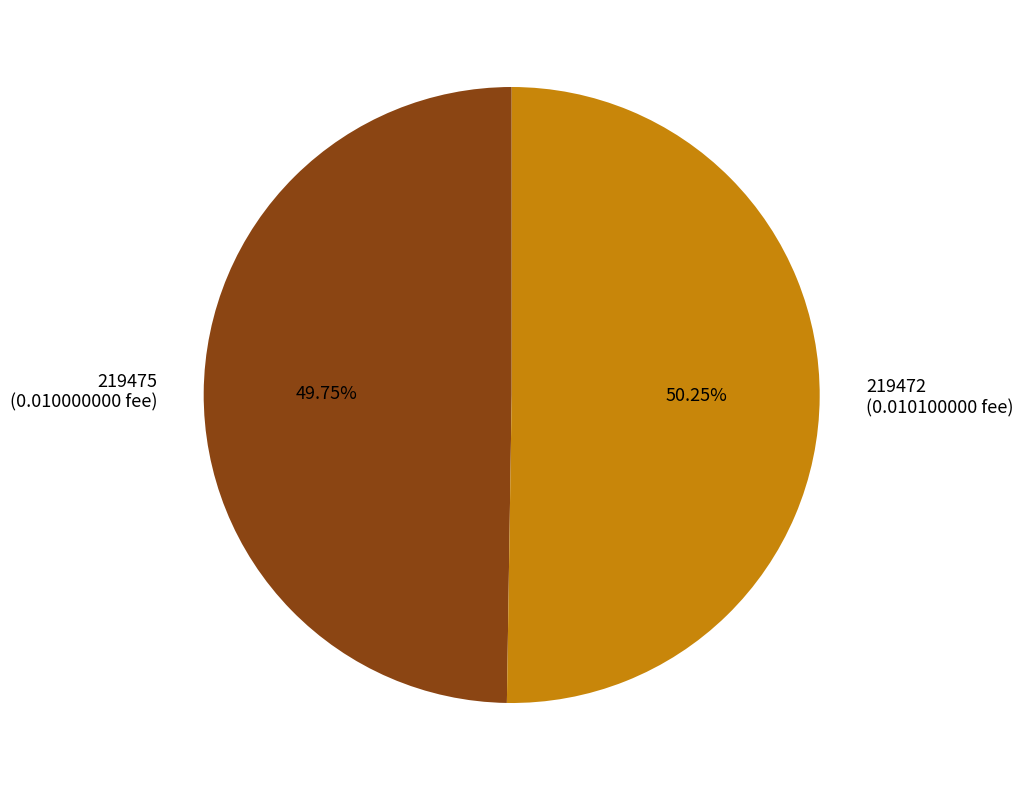

Is there any slice that represents more than half of the pie?

Yes